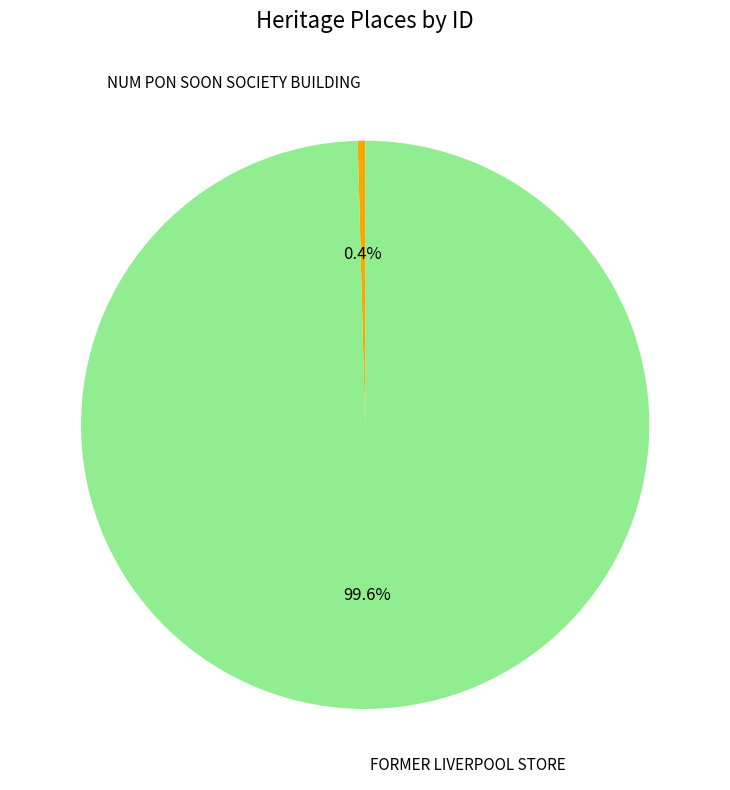

Is NUM PON SOON SOCIETY BUILDING the majority of the pie?

No